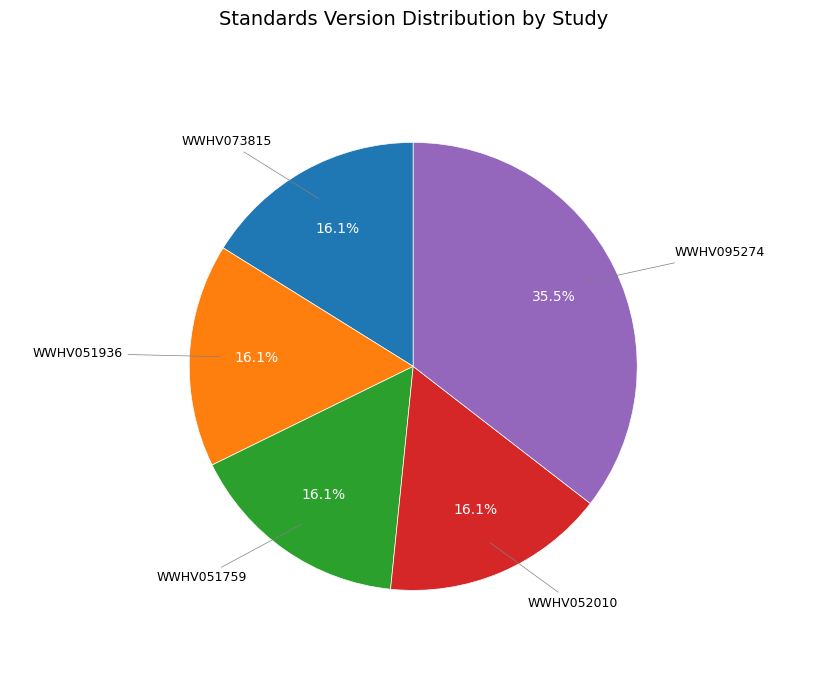

To the nearest percent, what is the combined percentage of WWHV095274 and WWHV051759?

52%